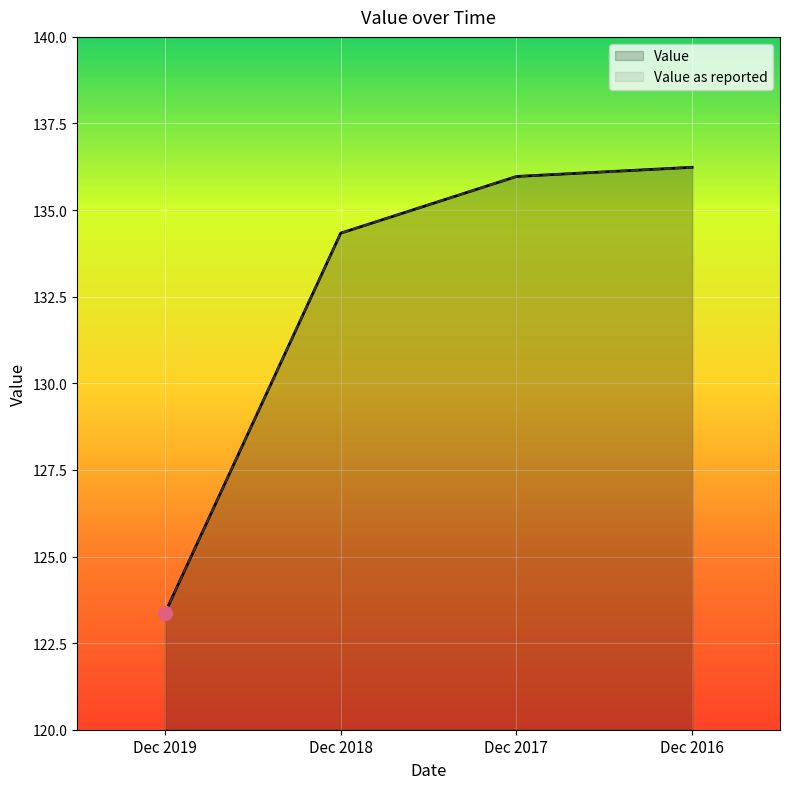

Where does the Value as reported series first go above 135?

Dec 2017